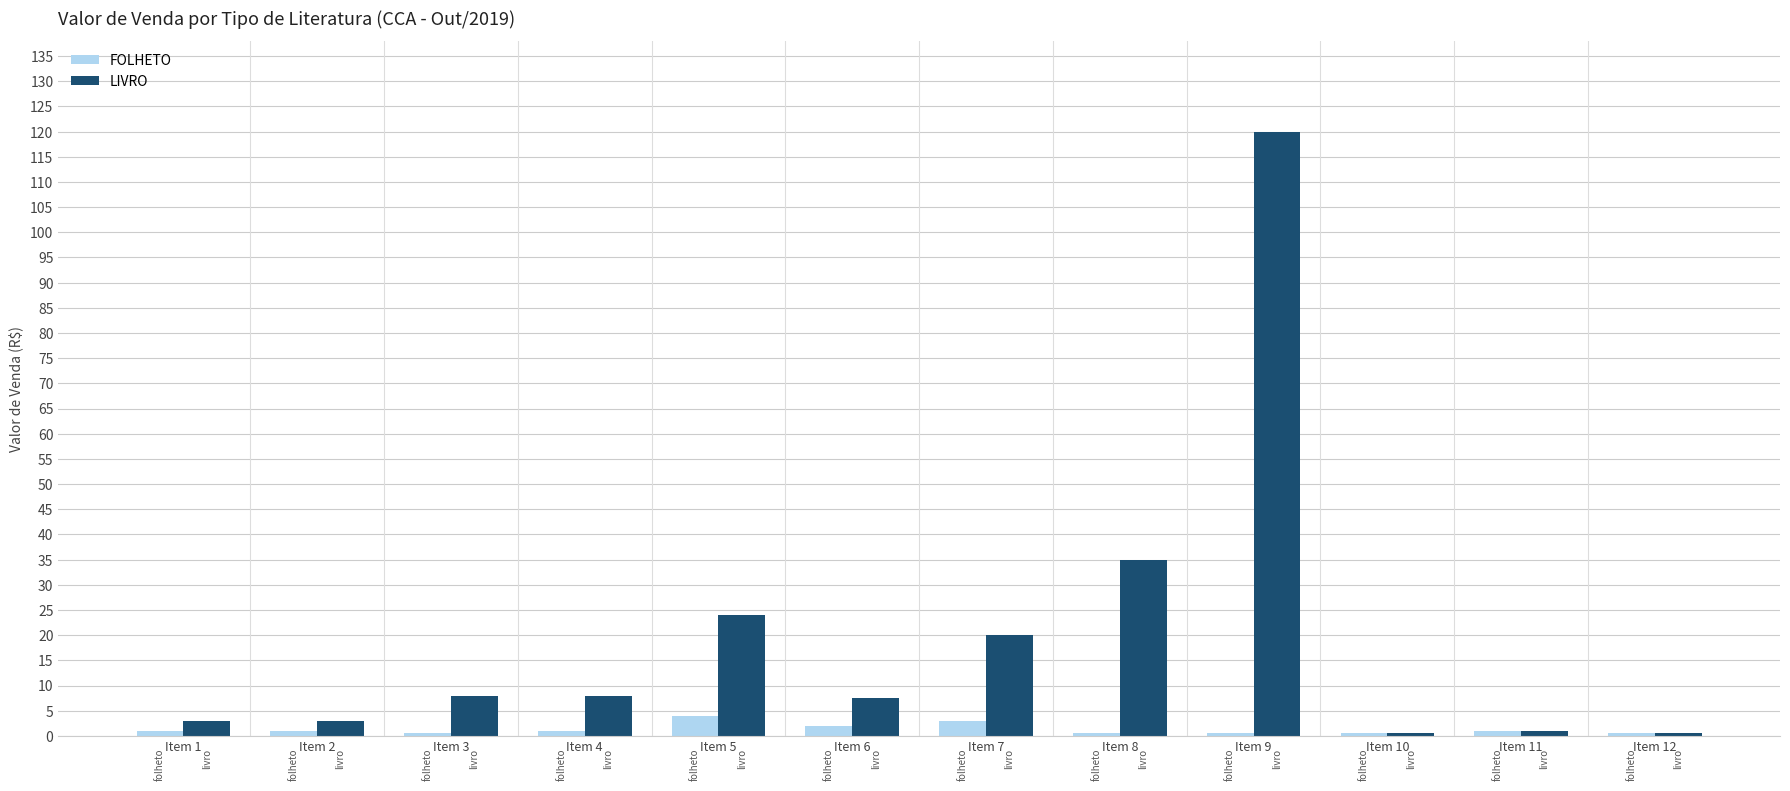

Which series changed the most between Item 3 and Item 7?

LIVRO